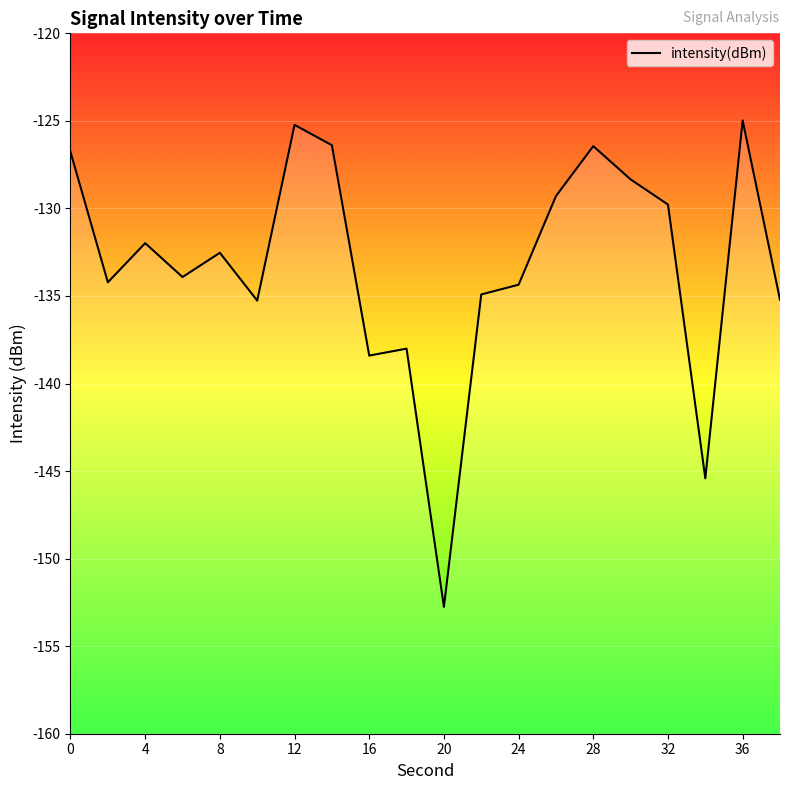

What is the smallest value displayed?

-152.8